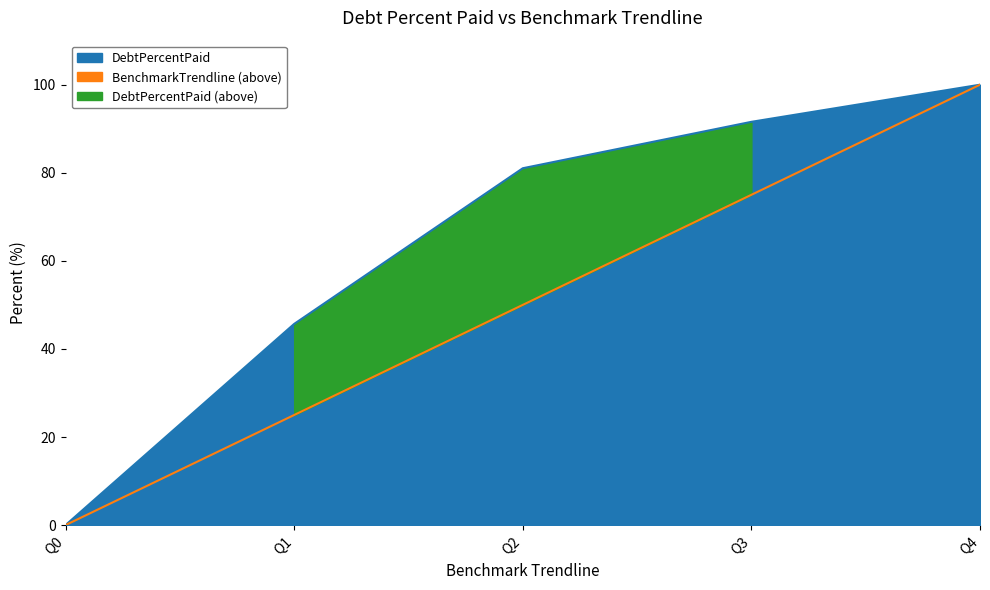

What is the maximum value shown in the chart?

100.0